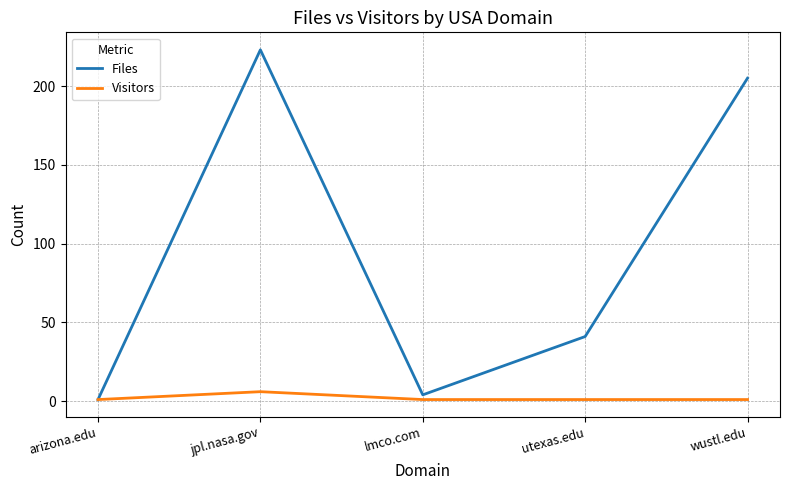

Reading right to left, extract all data points from this chart.

Files: wustl.edu=205	utexas.edu=41	lmco.com=4	jpl.nasa.gov=223	arizona.edu=1
Visitors: wustl.edu=1	utexas.edu=1	lmco.com=1	jpl.nasa.gov=6	arizona.edu=1